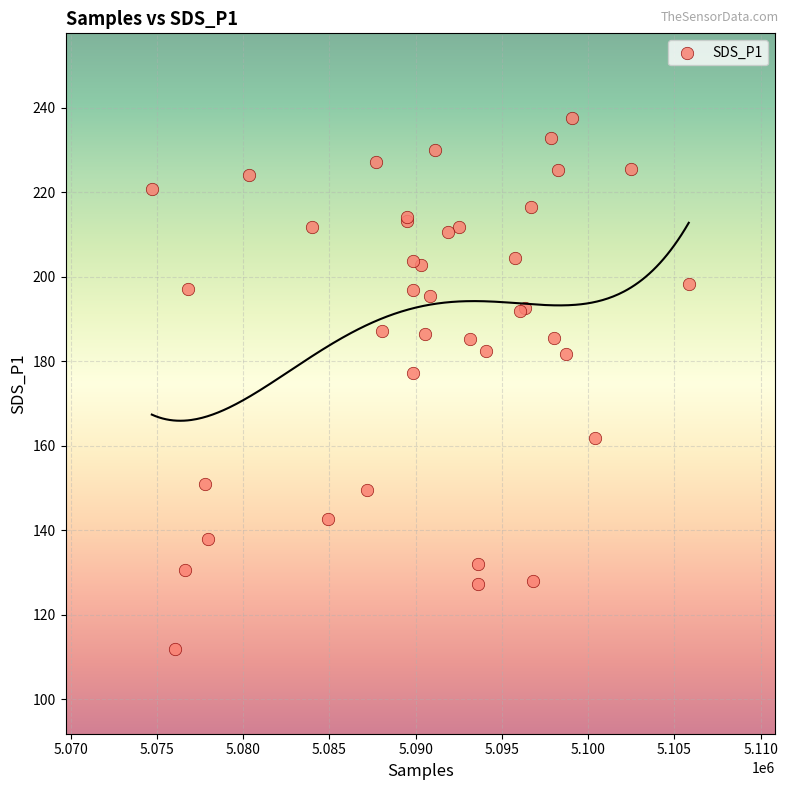

What Y value in the scatter plot is closest to 174?

177.3